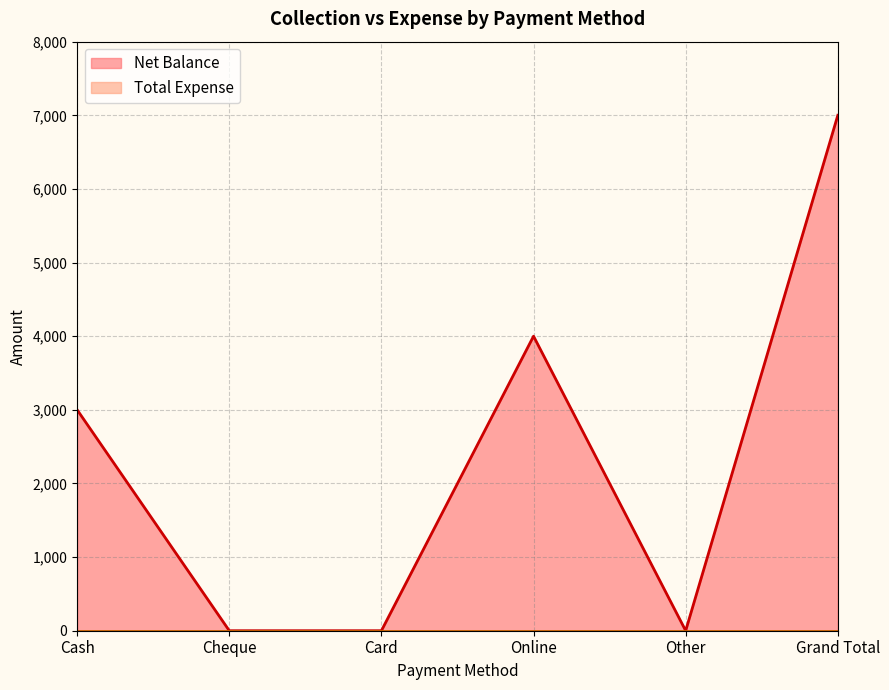

At which category does the chart reach its peak across all series?

Grand Total